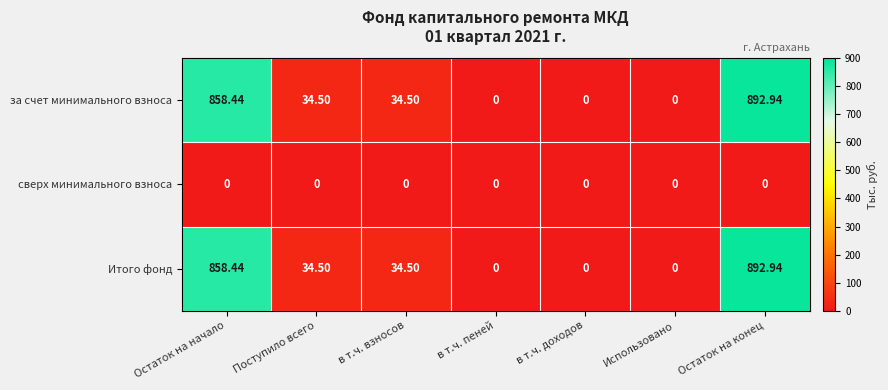

Which has a higher value, в т.ч. взносов or в т.ч. пеней?

в т.ч. взносов